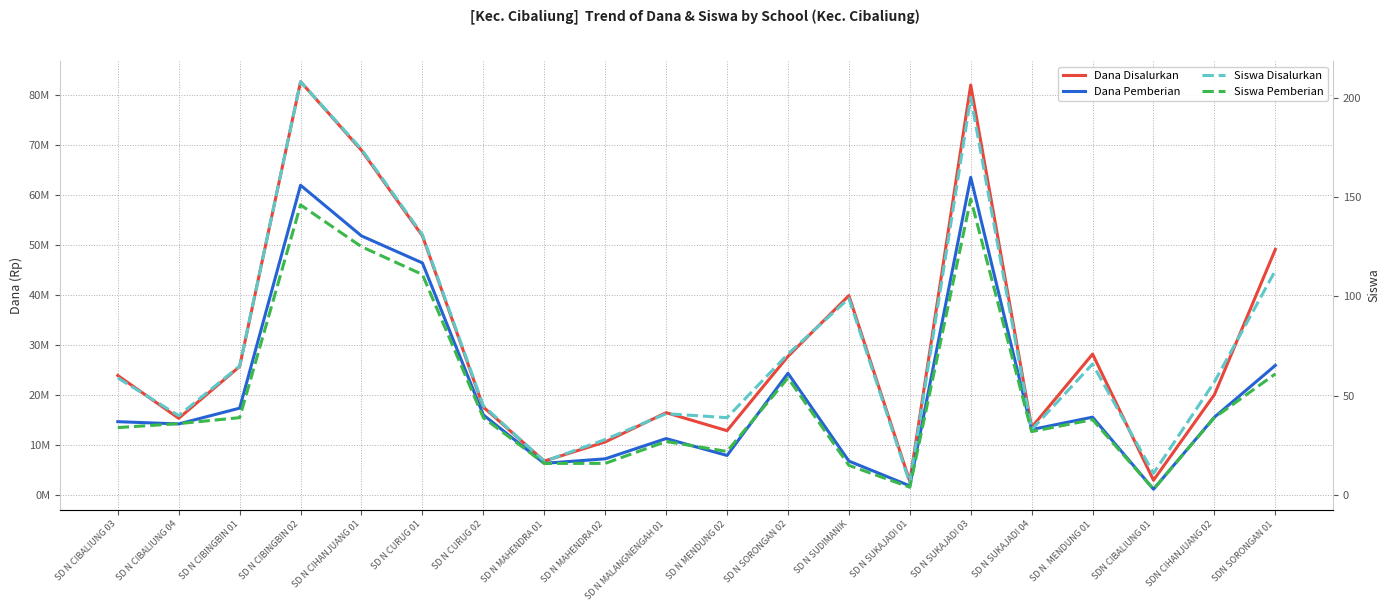

The Siswa Pemberian series shows 39 at SD N CURUG 02. True or false?

True